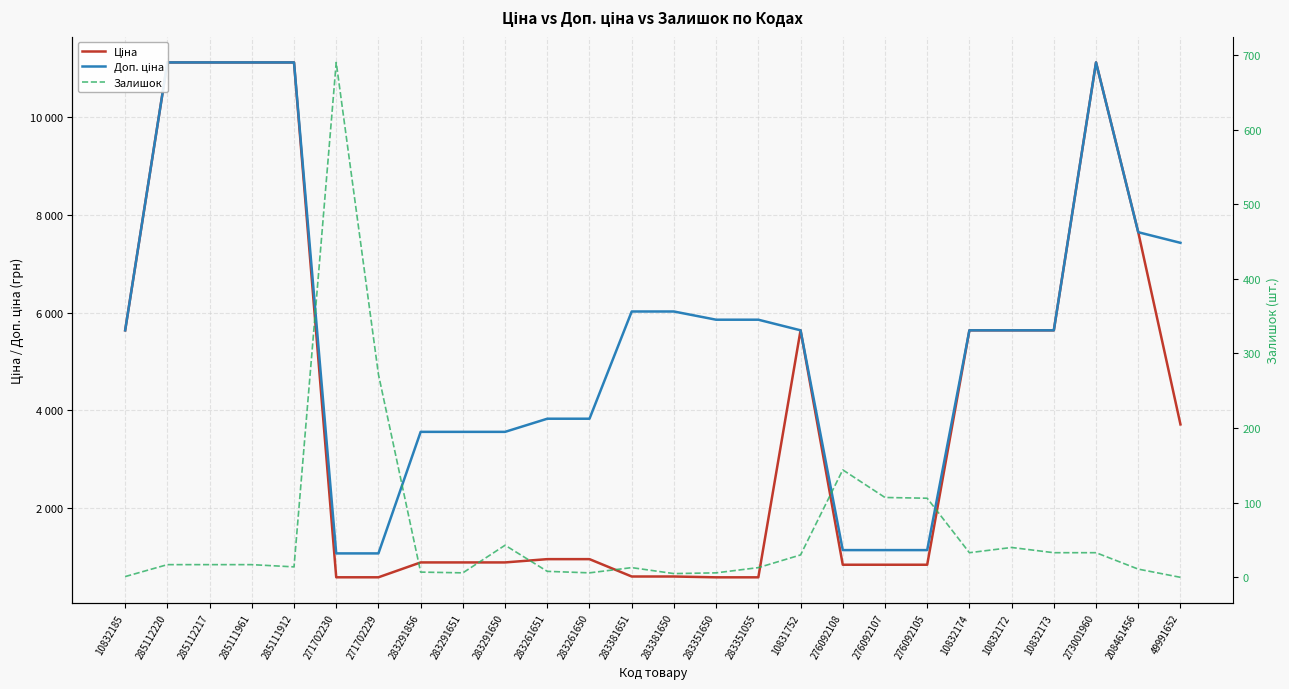

True or false: Залишок and Доп. ціна intersect in this chart.

False